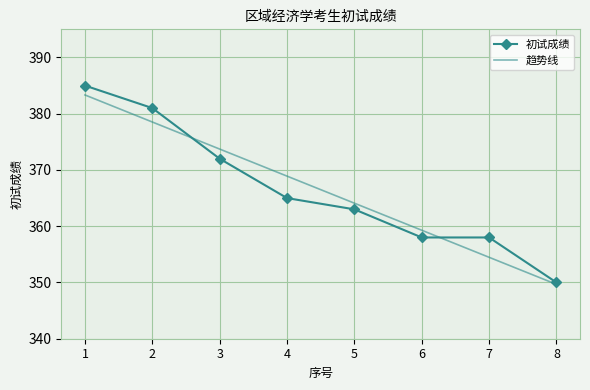

Where is 趋势线 nearest to the value 366?

5